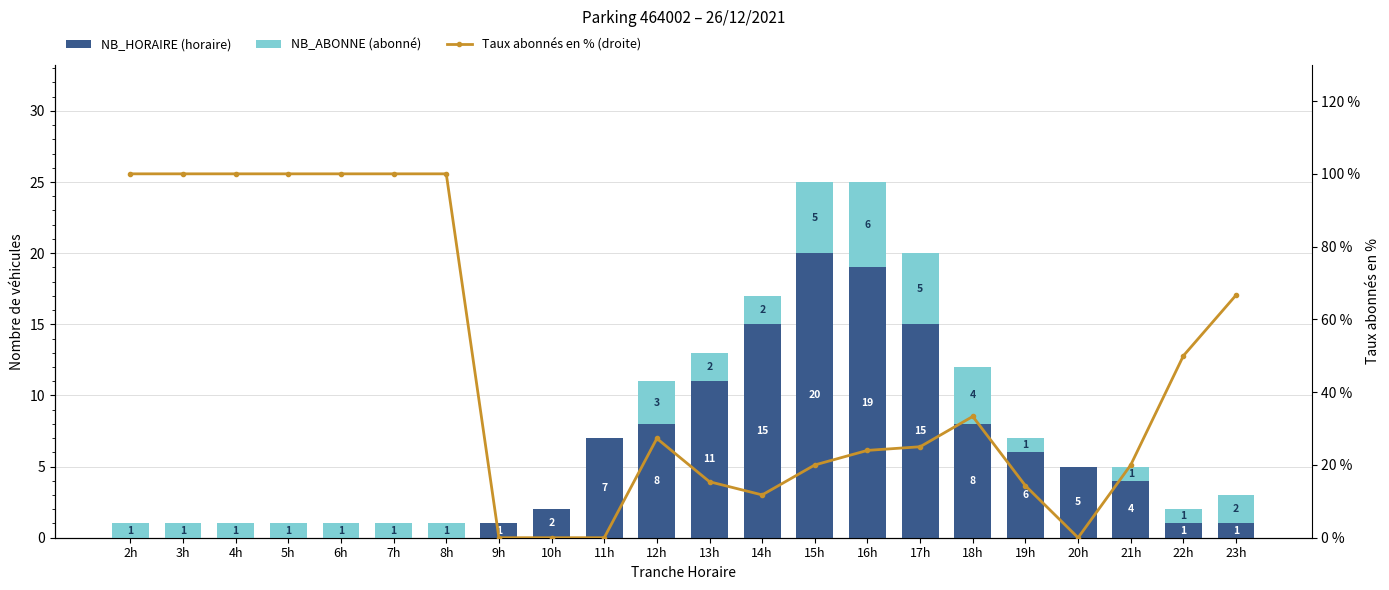

What position from the left is 17h?

16